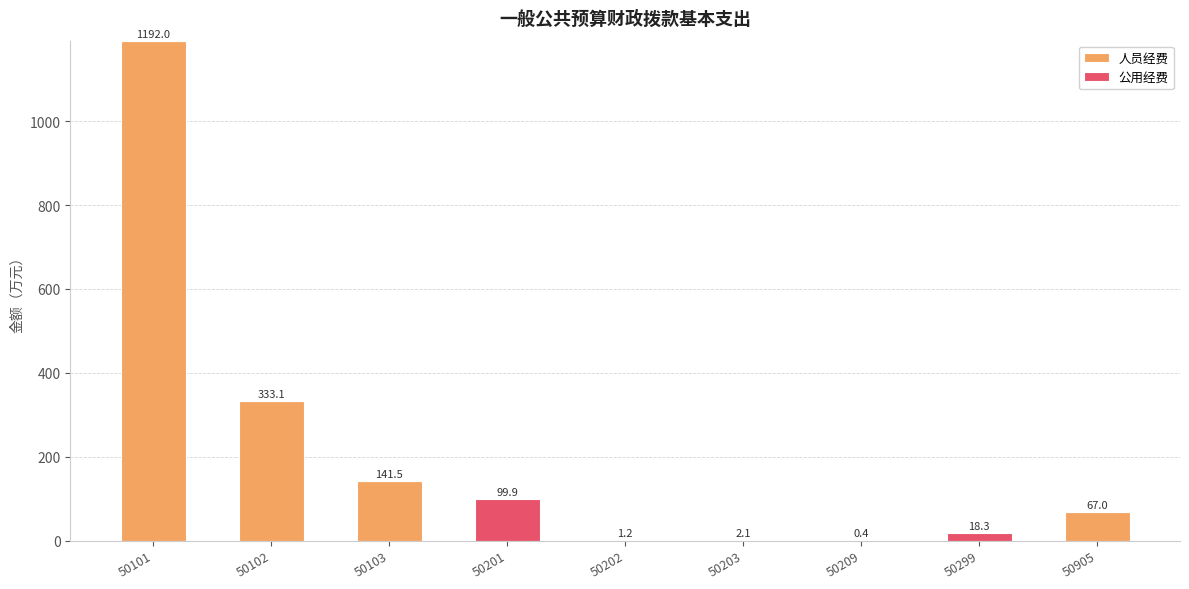

What is the maximum value for 人员经费?

1192.0